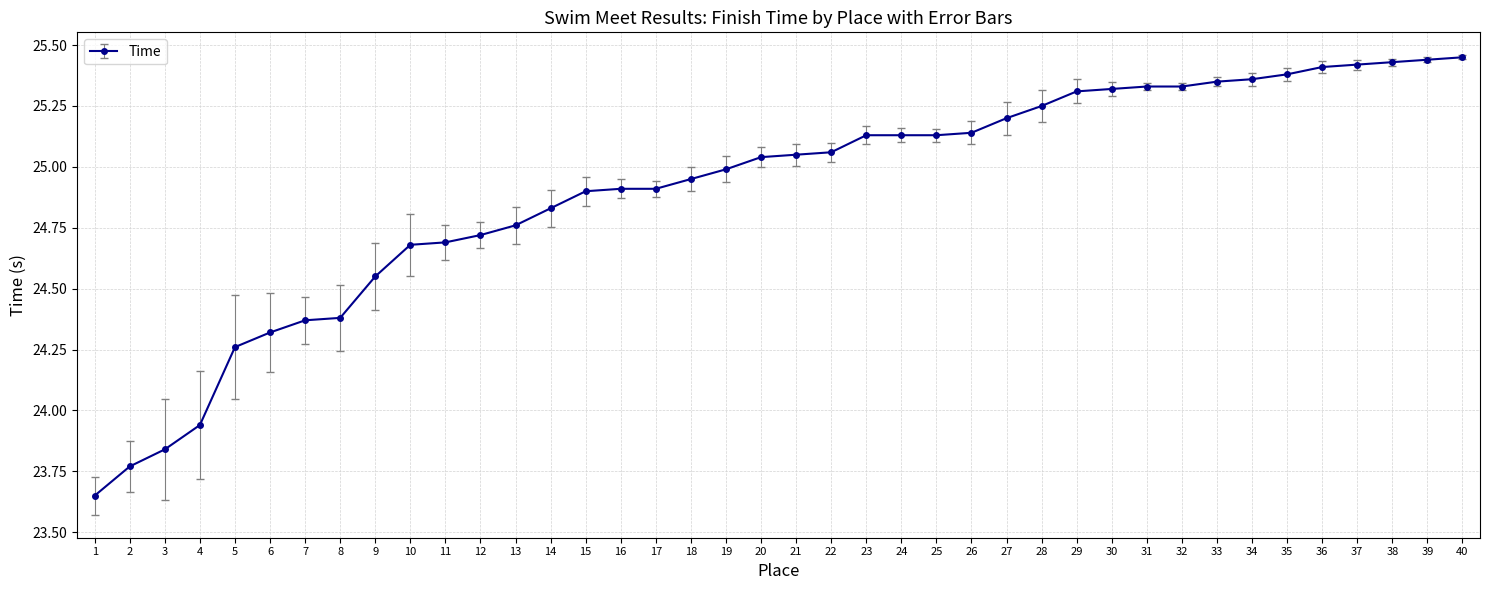

How many data points are less than 25?

19